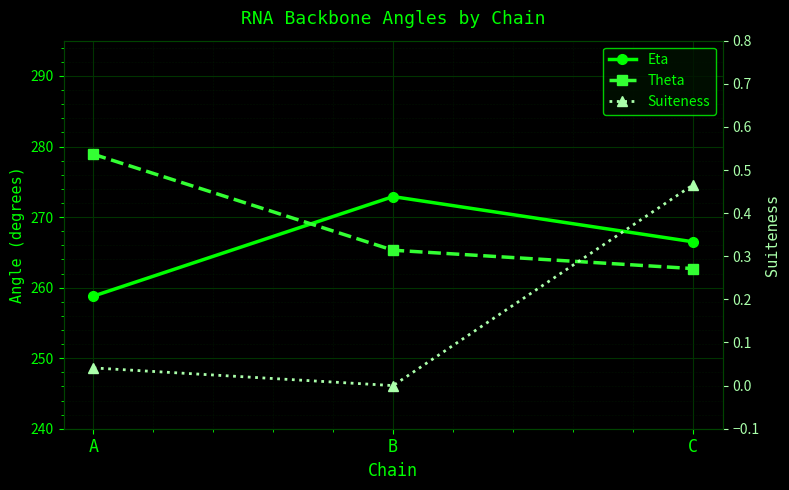

True or false: Suiteness has a value of 0.5 at C.

True